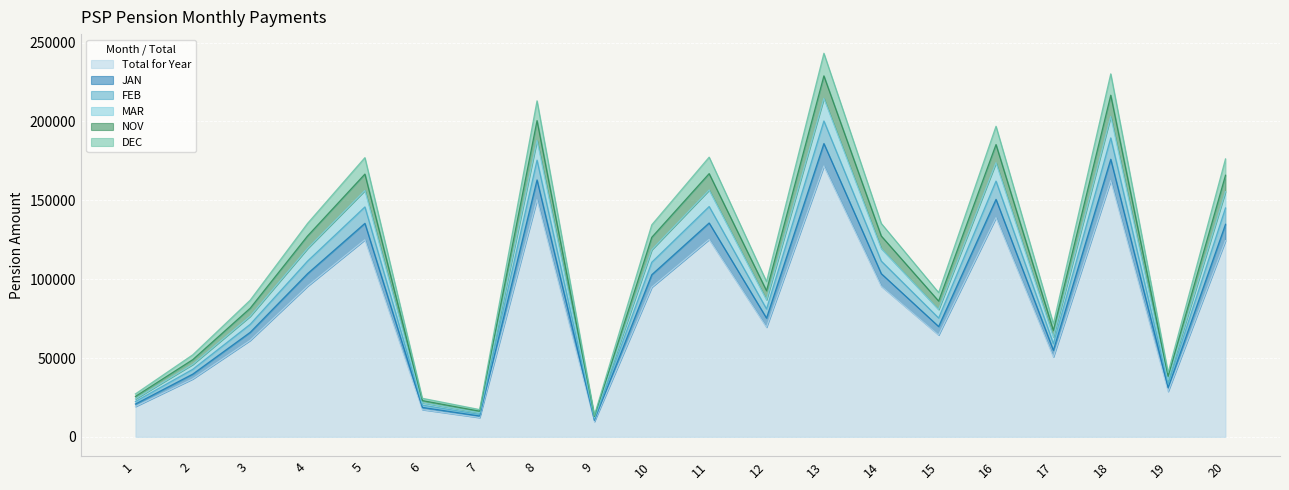

Does the chart display data point markers on the line(s)?

No